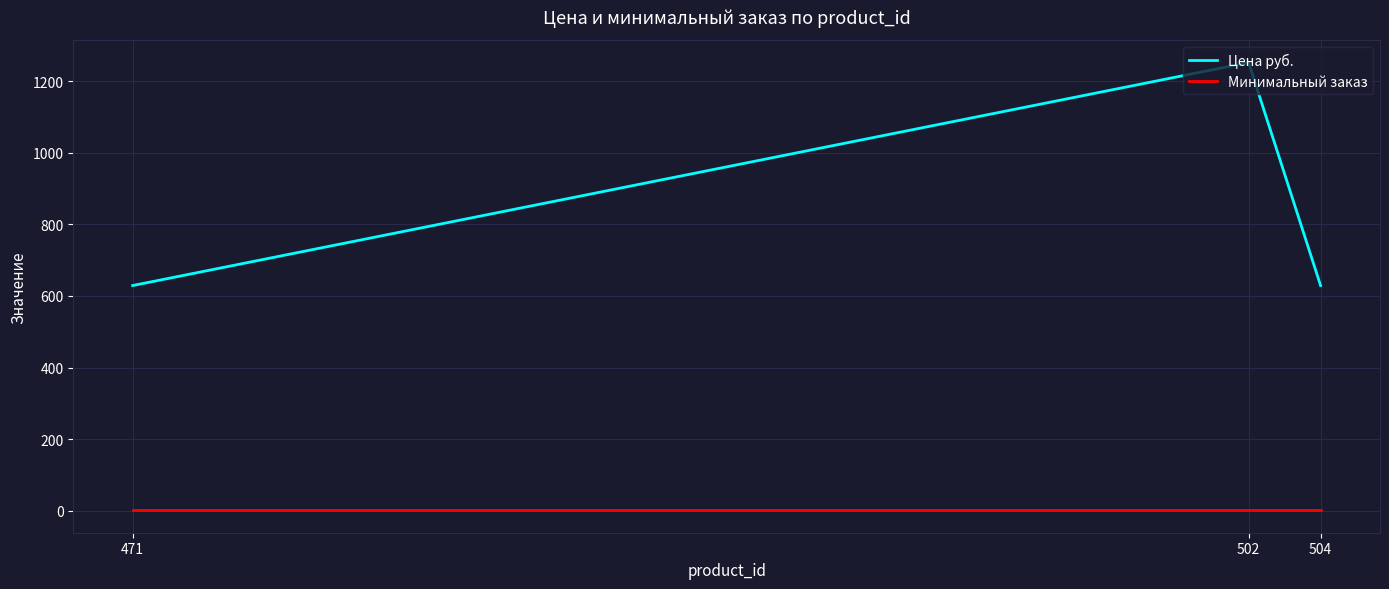

Which series changed the most between 502 and 504?

Цена руб.